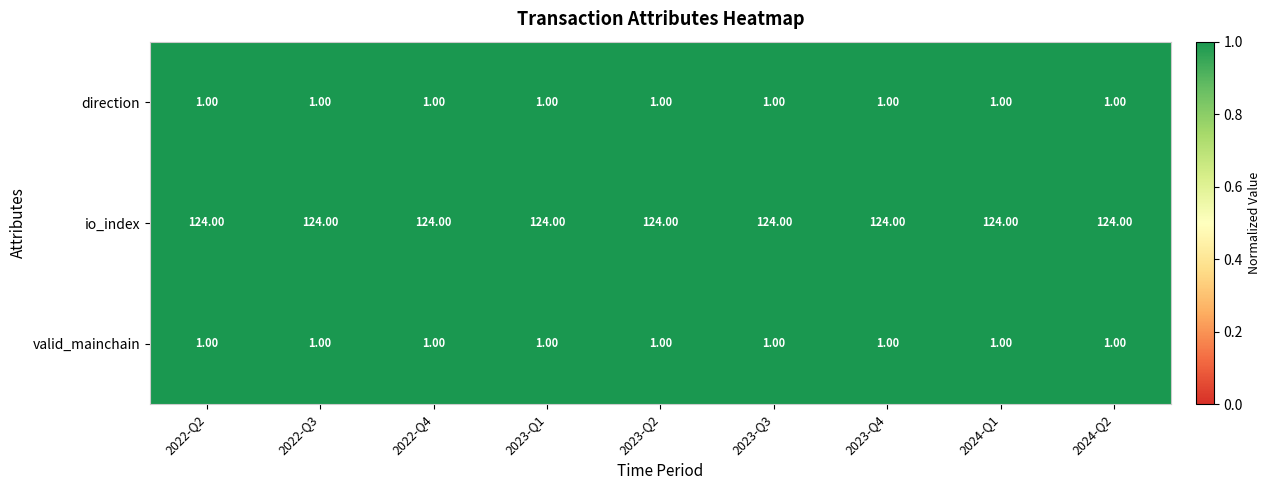

What is the total value across all series at 2023-Q2?

126